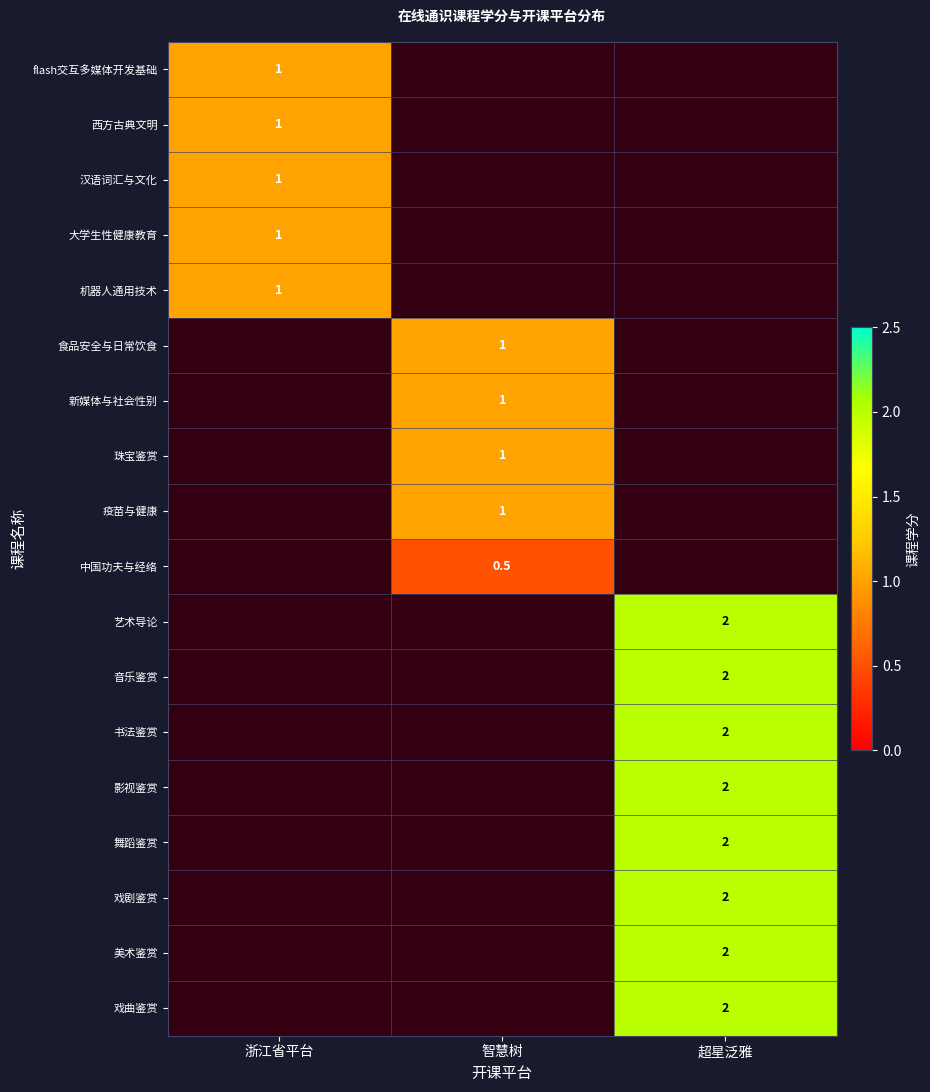

Is the value of 汉语词汇与文化 at 浙江省平台 greater than the value of 中国功夫与经络 at 智慧树?

Yes